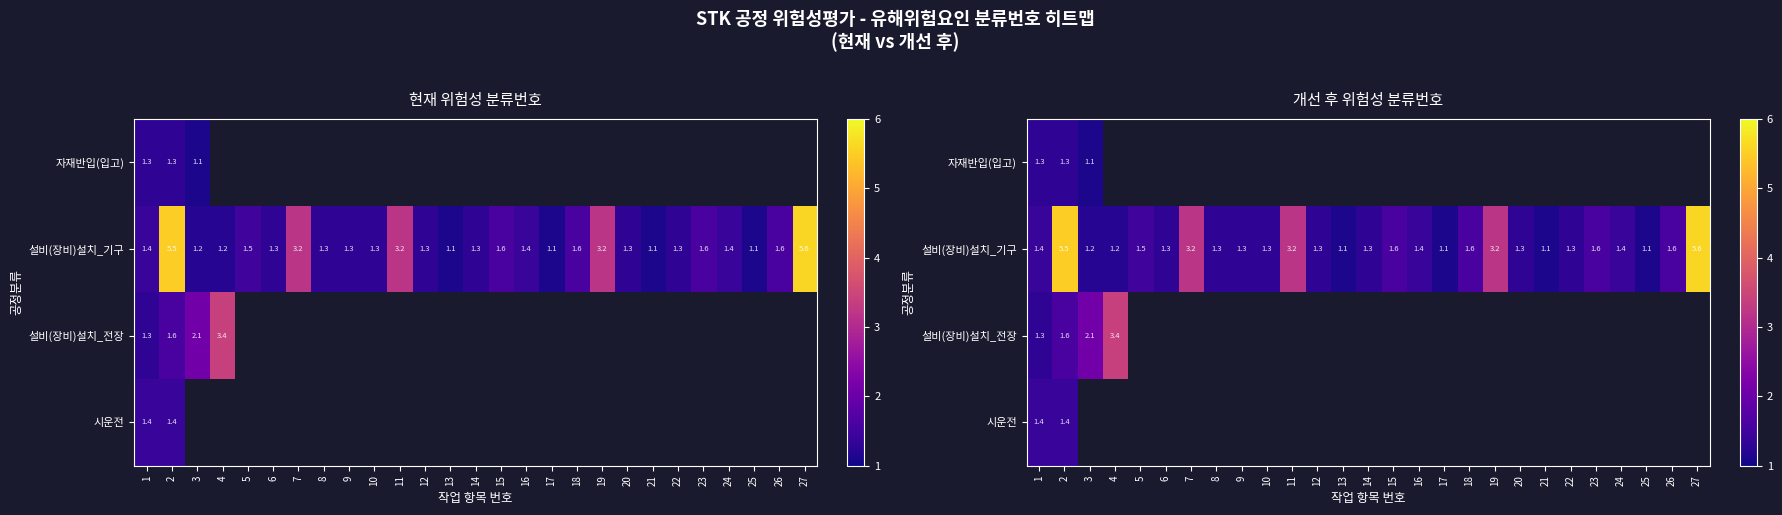

What is the difference between the maximum and minimum values in the 자재반입(입고) series?

0.2